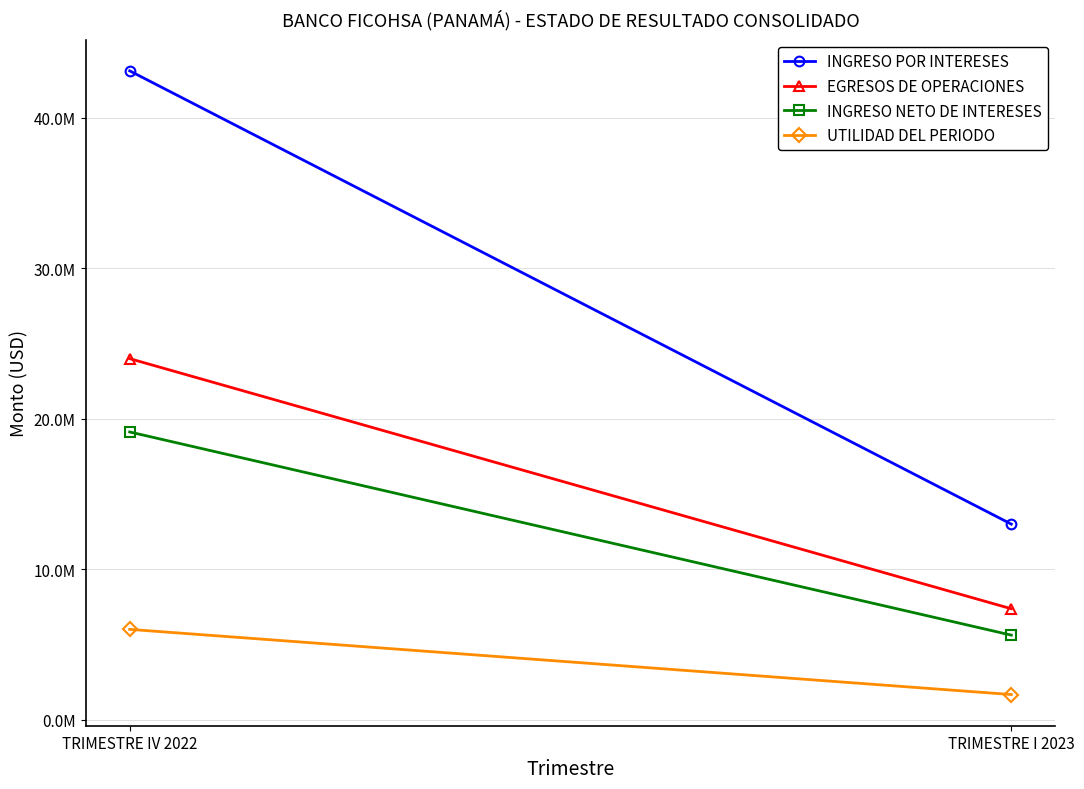

What is the sum of the INGRESO NETO DE INTERESES values at TRIMESTRE I 2023 and TRIMESTRE IV 2022?

24745718.9